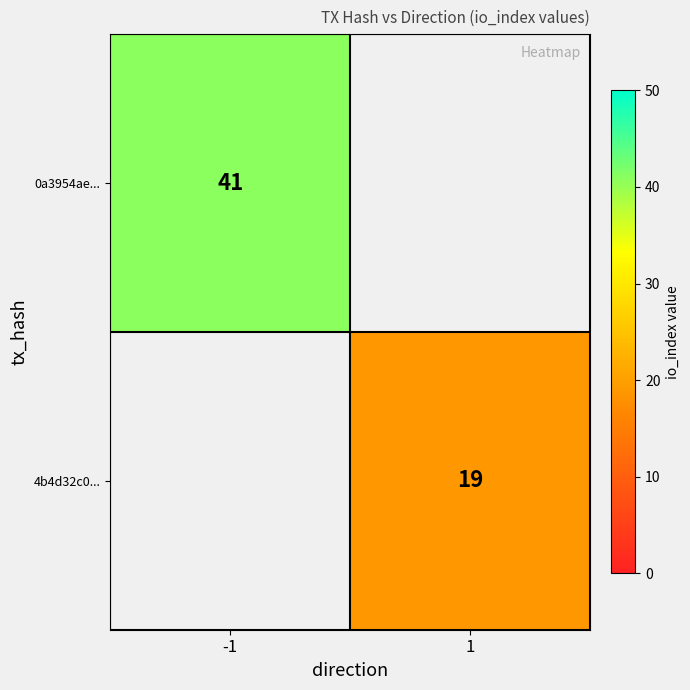

The value of 4b4d32c0... at 1 is 5. True or false?

False